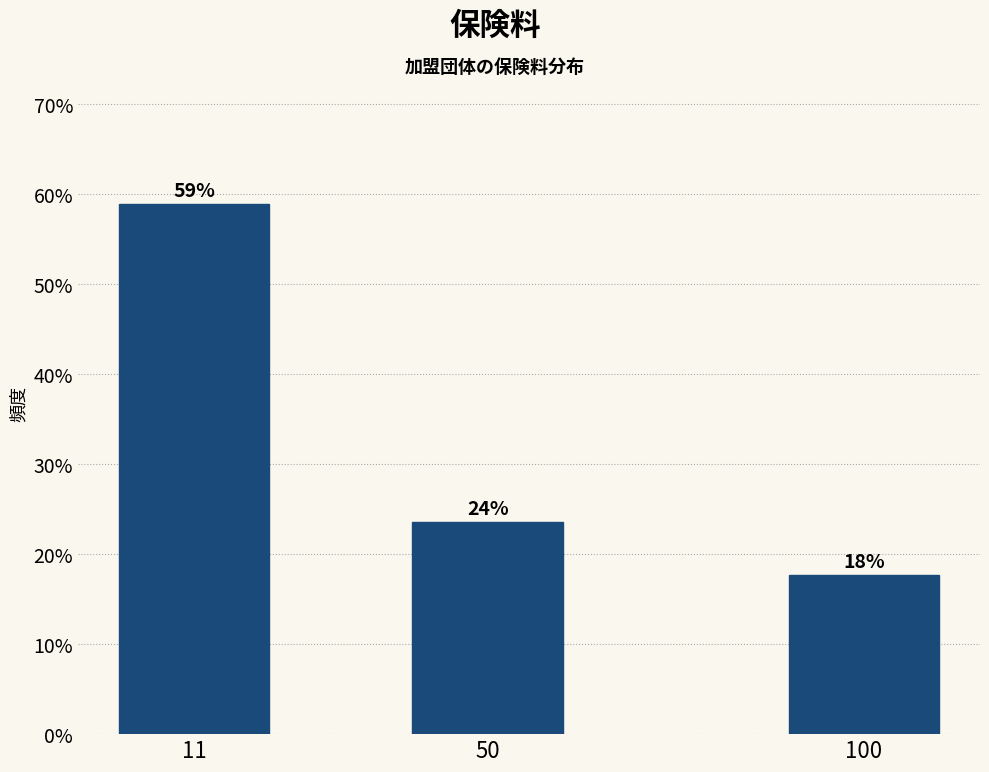

Does the chart contain any negative values?

No